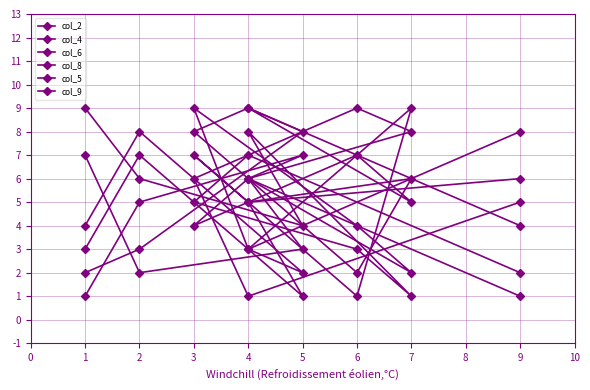

Is the value of col_2 at 6 greater than the value of col_9 at 2?

Yes